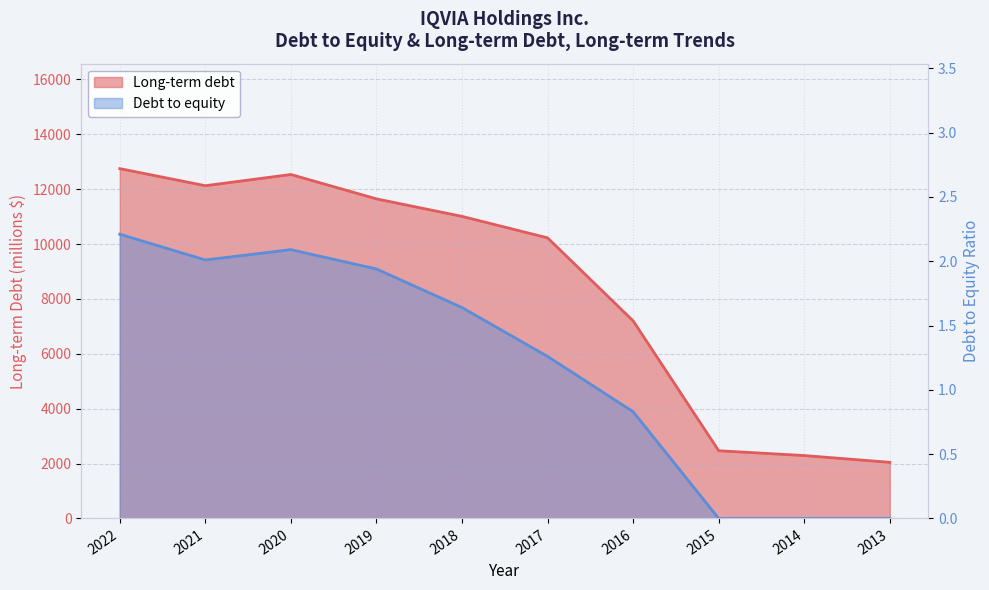

What is the value of the Long-term debt point at the 4th from the left?

11645.0